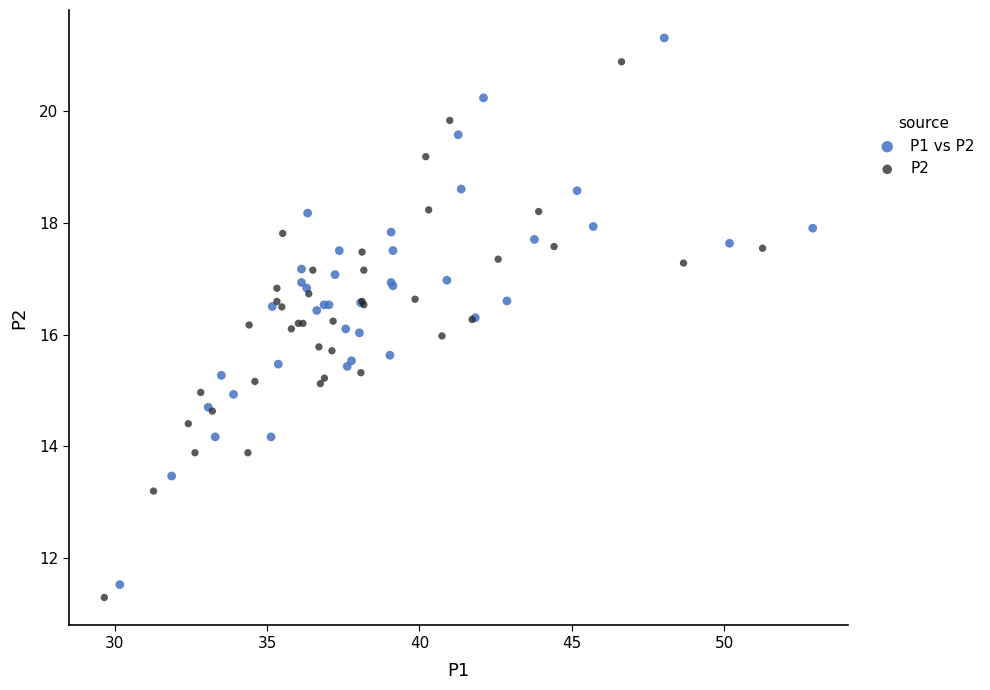

Which series has the largest Y range (max minus min)?

P1 vs P2